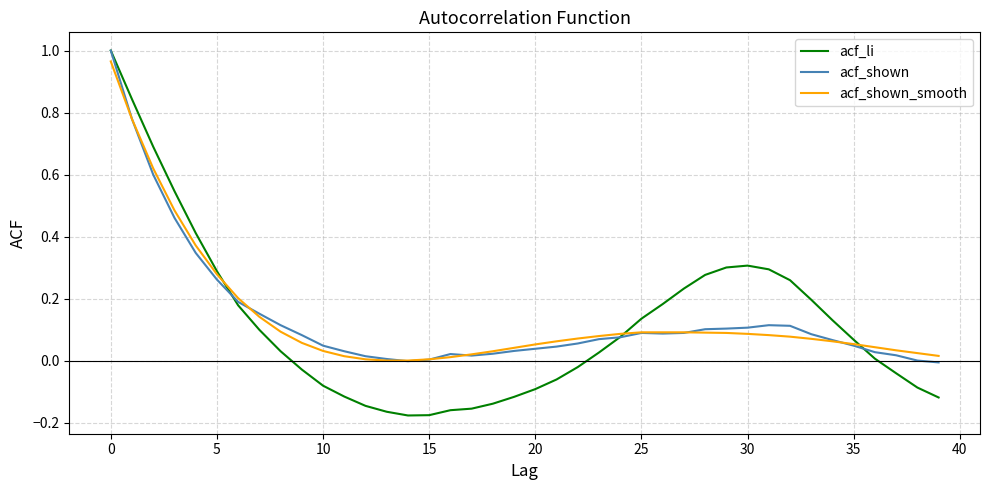

Which series has the largest range (max minus min)?

acf_li